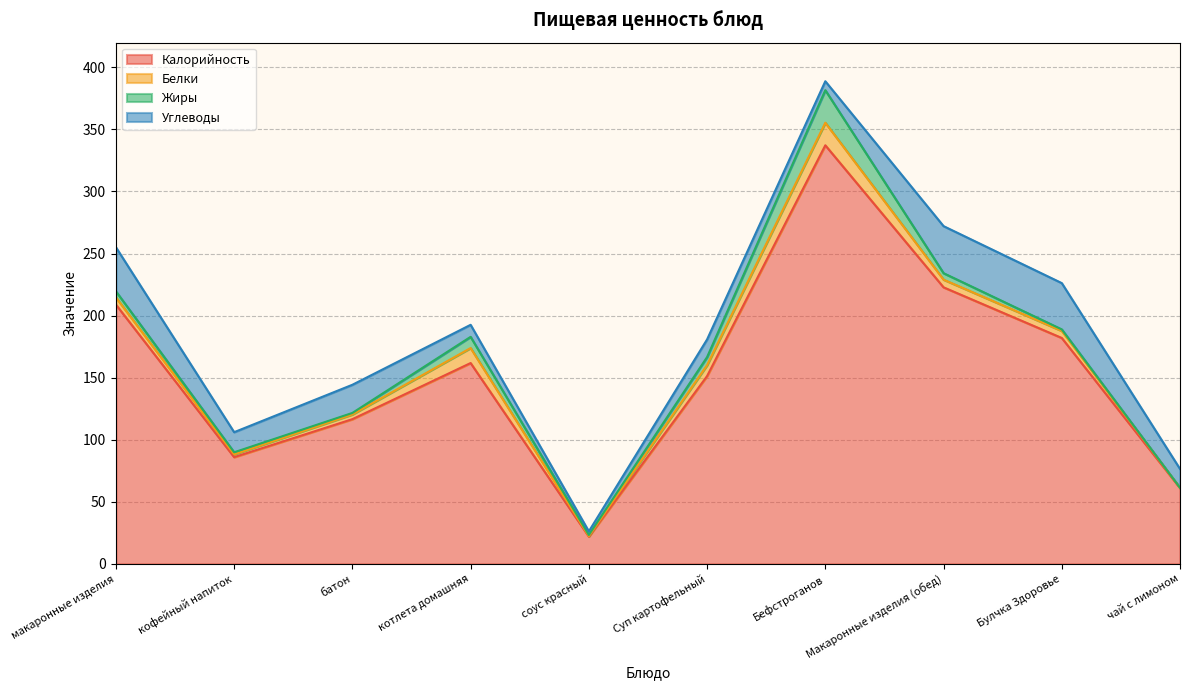

At which category is the sum across all series the highest?

Бефстроганов